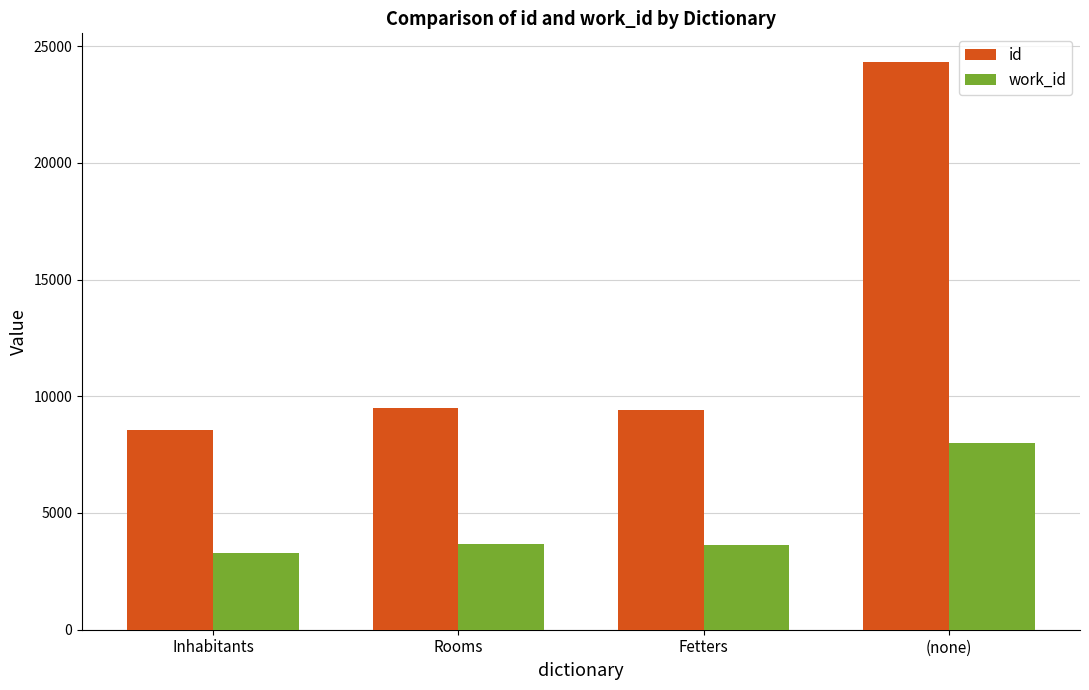

At which label does work_id reach its minimum?

Inhabitants